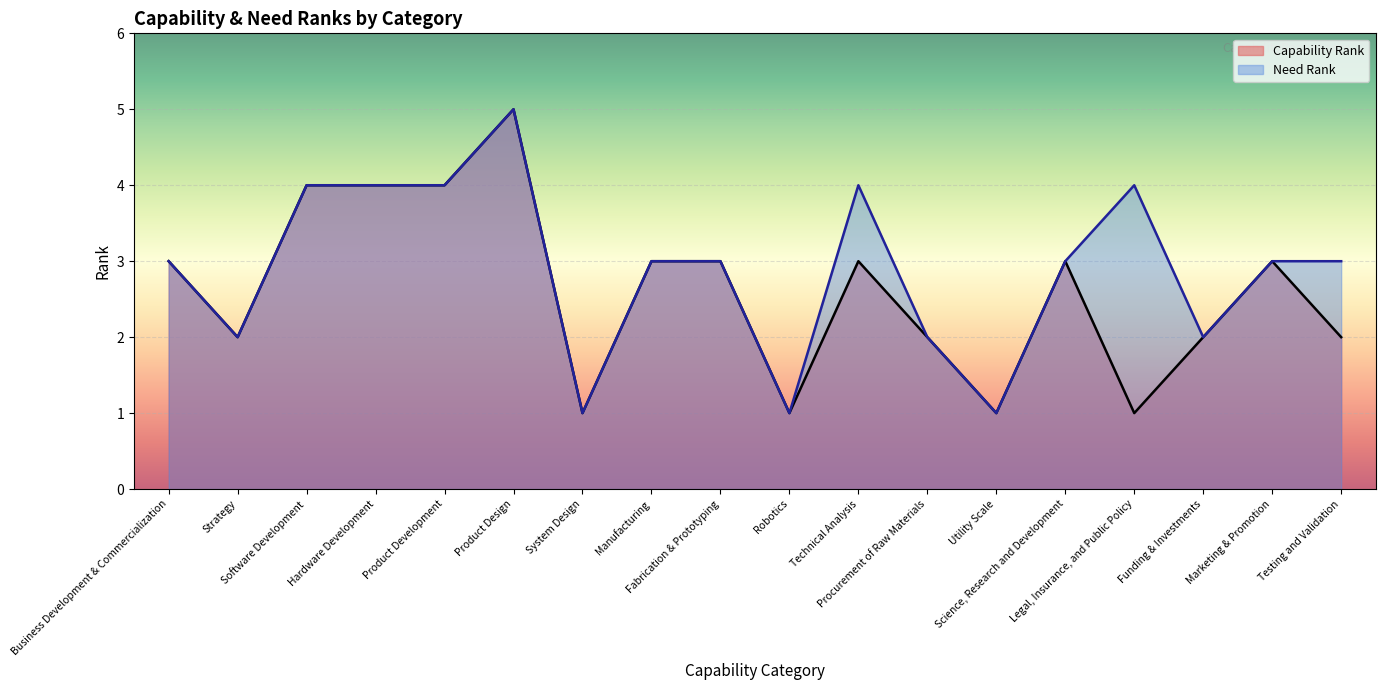

Rank the series by their average value, from highest to lowest.

Need Rank, Capability Rank